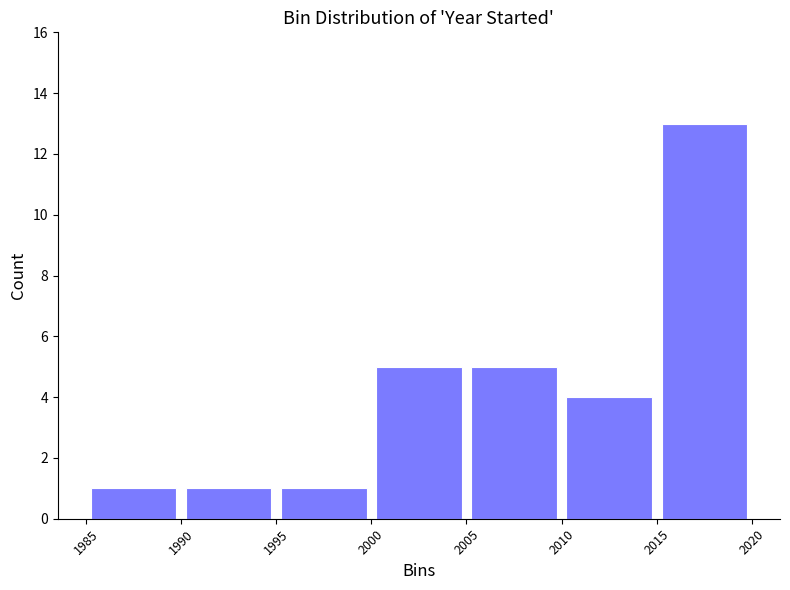

Reading left to right, list every bar in this chart as the range it spans on the x-axis followed by its height. The values are not printed on the chart, so give them approximately, as read against the axis.

1985 to 1990: 1
1990 to 1995: 1
1995 to 2000: 1
2000 to 2005: 5
2005 to 2010: 5
2010 to 2015: 4
2015 to 2020: 13